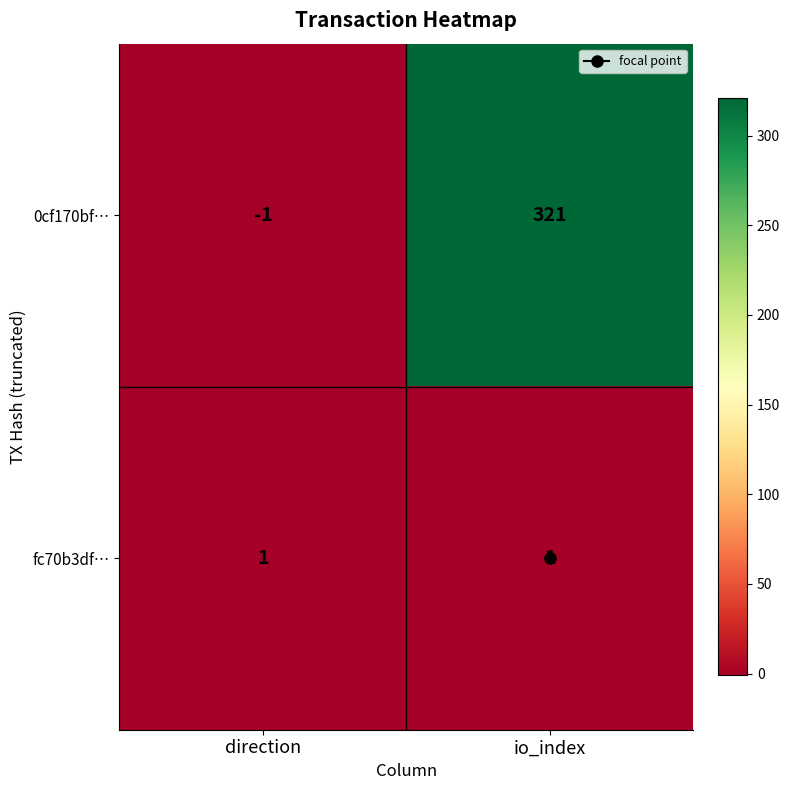

At which category is the sum across all series the highest?

io_index